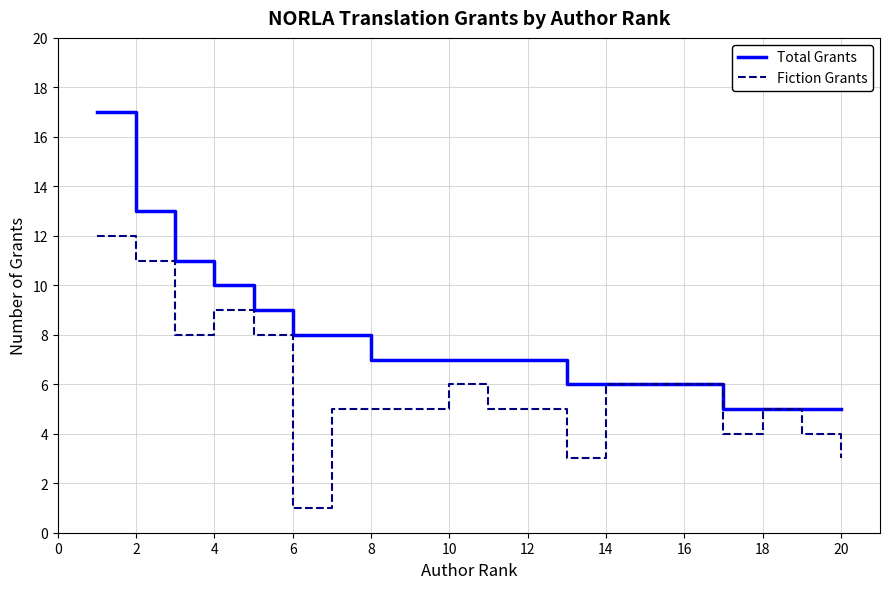

Rank the series by their average value, from lowest to highest.

Fiction Grants, Total Grants